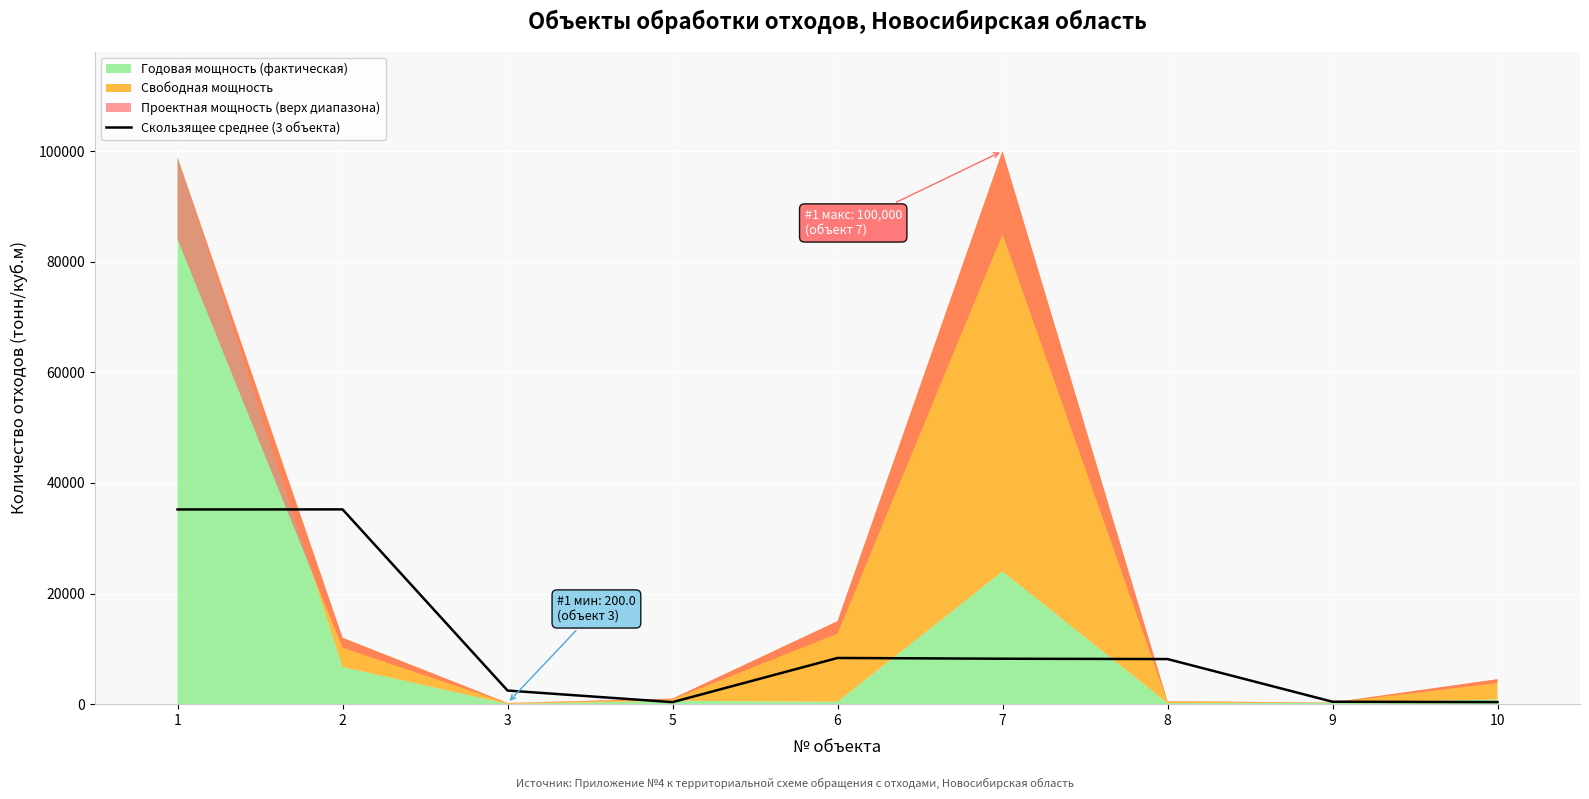

True or false: the data shows 518.5 at 5.

False